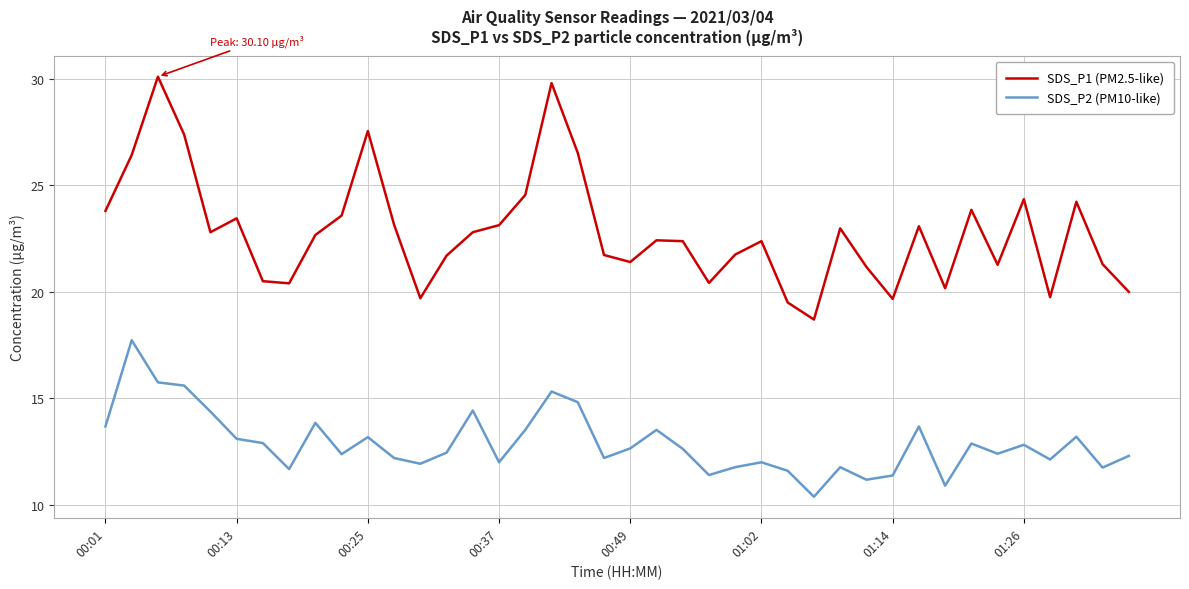

Rank the series by their maximum value, from highest to lowest.

SDS_P1 (PM2.5-like), SDS_P2 (PM10-like)